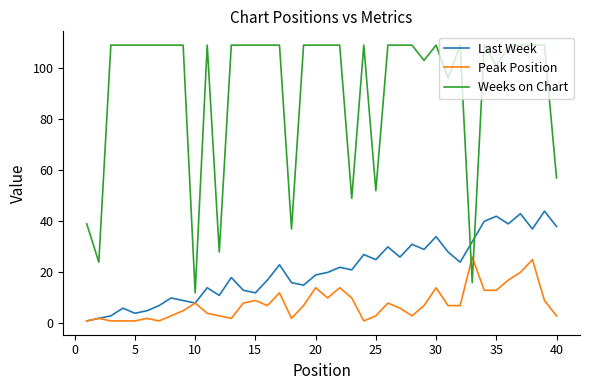

True or false: Peak Position and Weeks on Chart cross at least once.

True